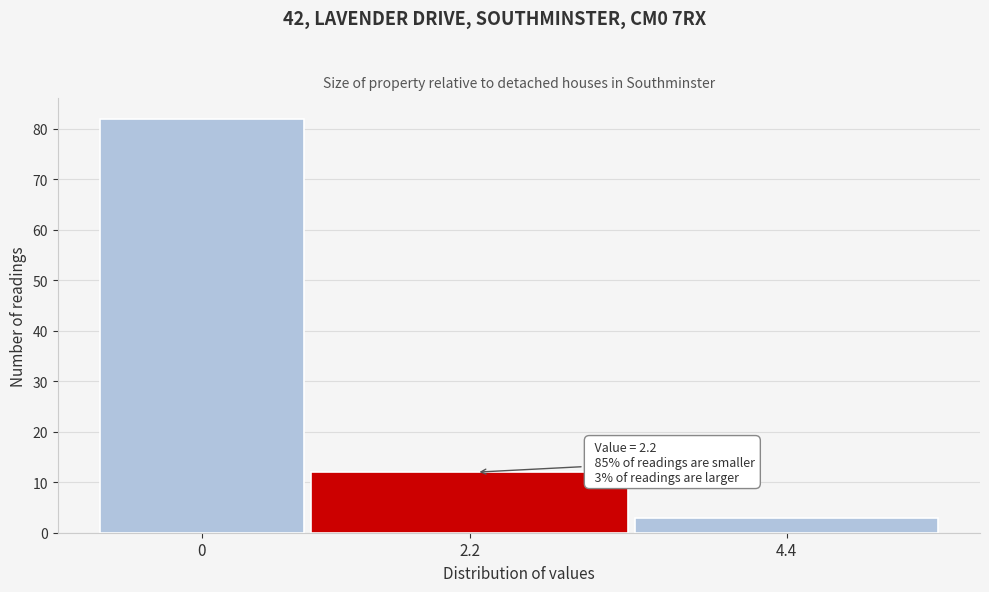

Reading right to left, list all the values displayed in this chart.

3	12	82